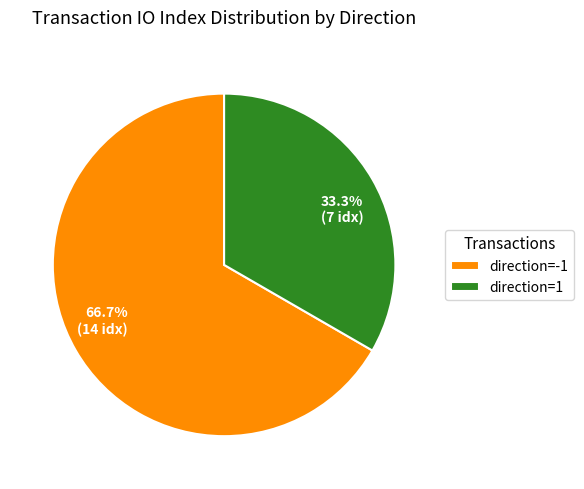

How many segments does this pie chart have?

2